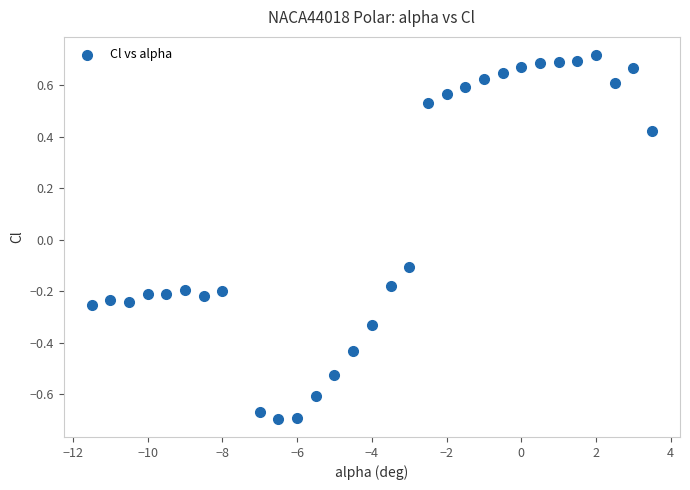

What is the range of Y values (max minus min)?

1.4